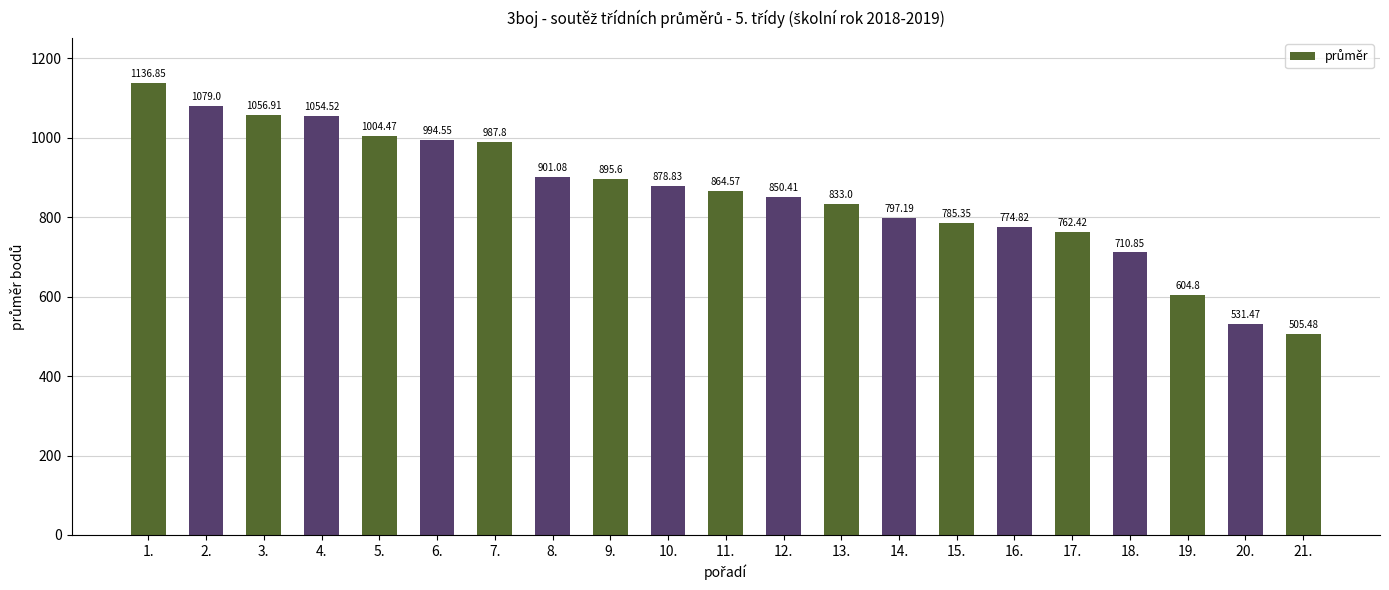

Is it true that the value at 19. is 604.8?

True